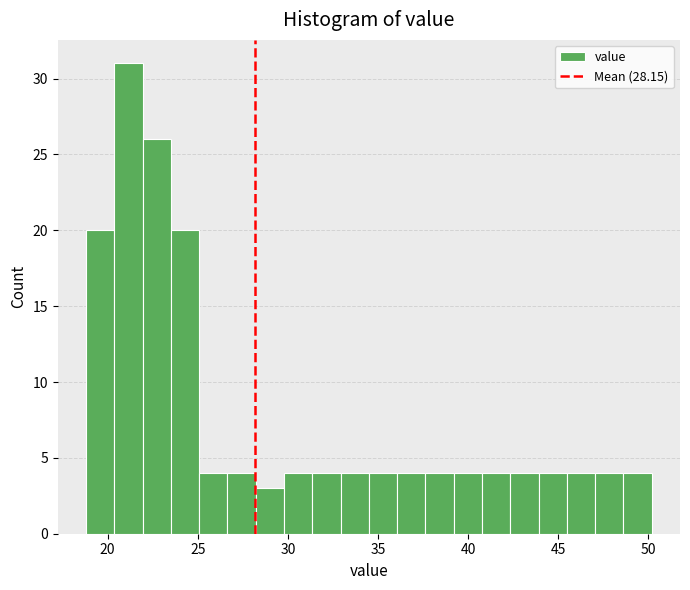

Around what value on the x-axis is the tallest bar? Give the approximate position of its centre, as read against the axis.

21.0